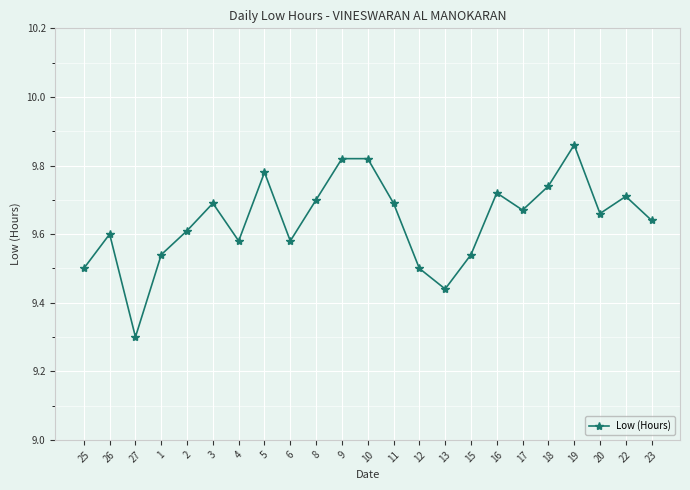

Approximately how many times larger is the value at 15 compared to 26?

1.0